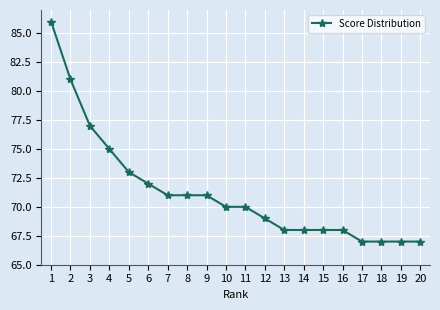

What is the minimum value shown in the chart?

67